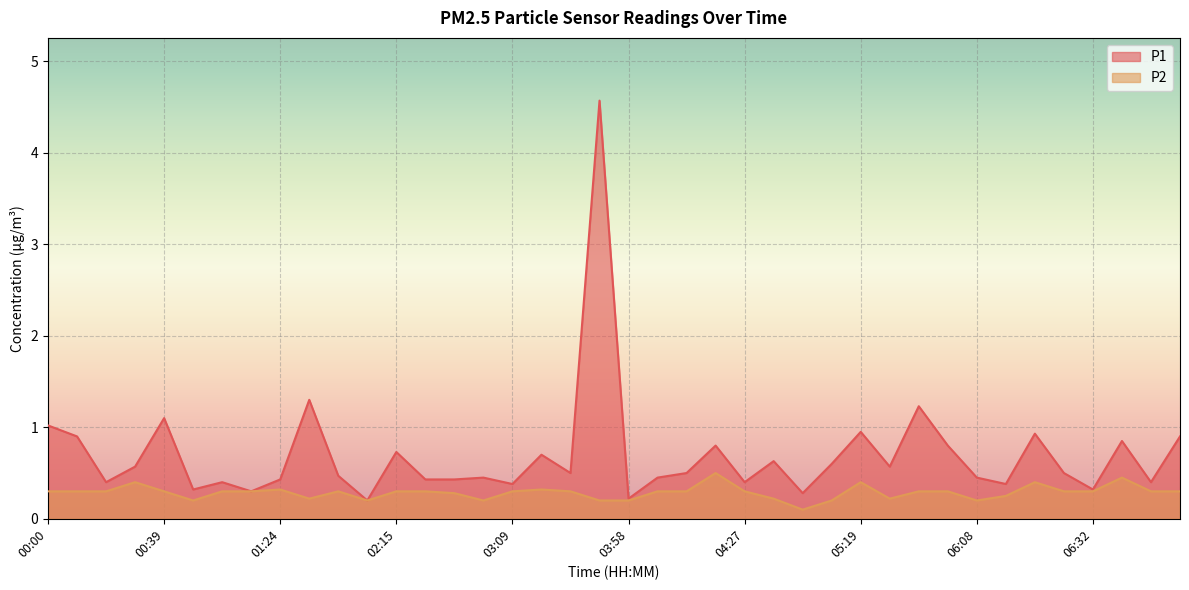

What is the label of the 8th point from the right?

06:08